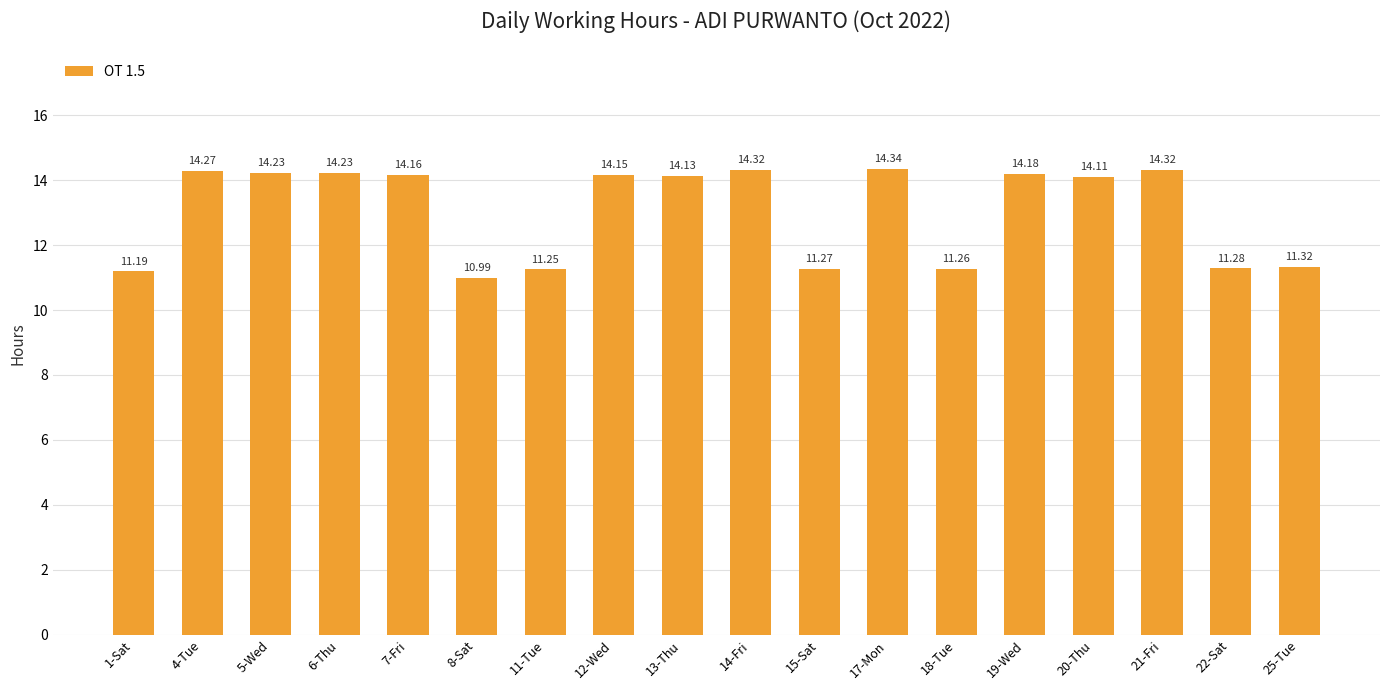

Approximately how many times larger is the value at 21-Fri compared to 13-Thu?

1.0